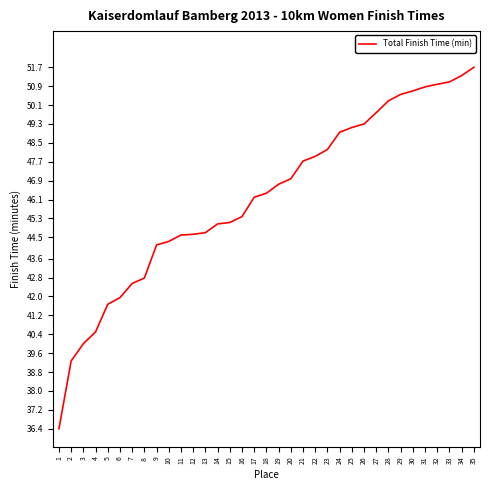

At which category does the chart reach its peak across all series?

35